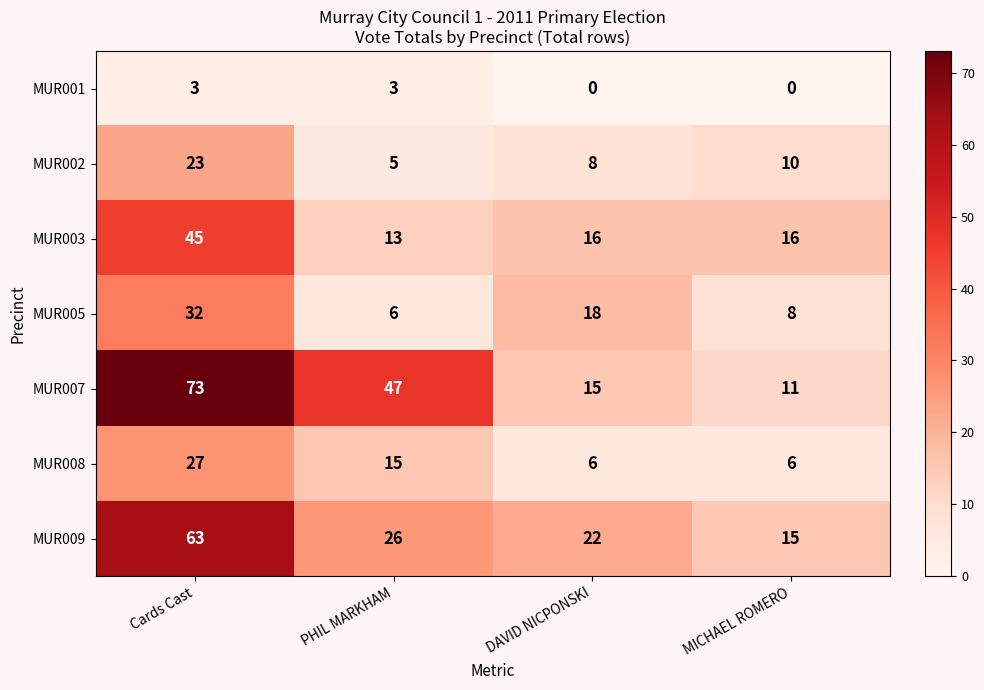

Which series has the largest total across all categories?

MUR007